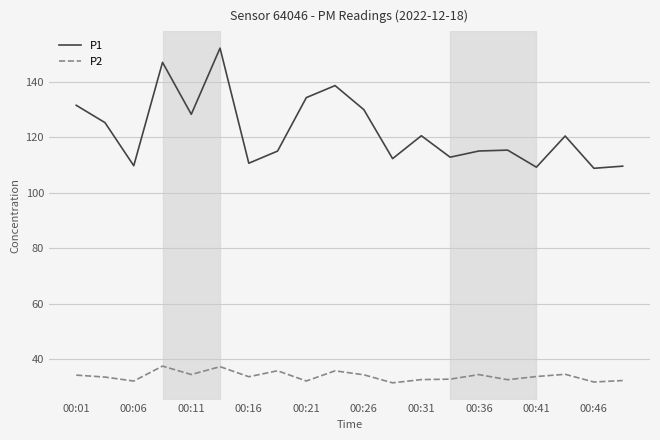

True or false: P1 and P2 cross at least once.

False